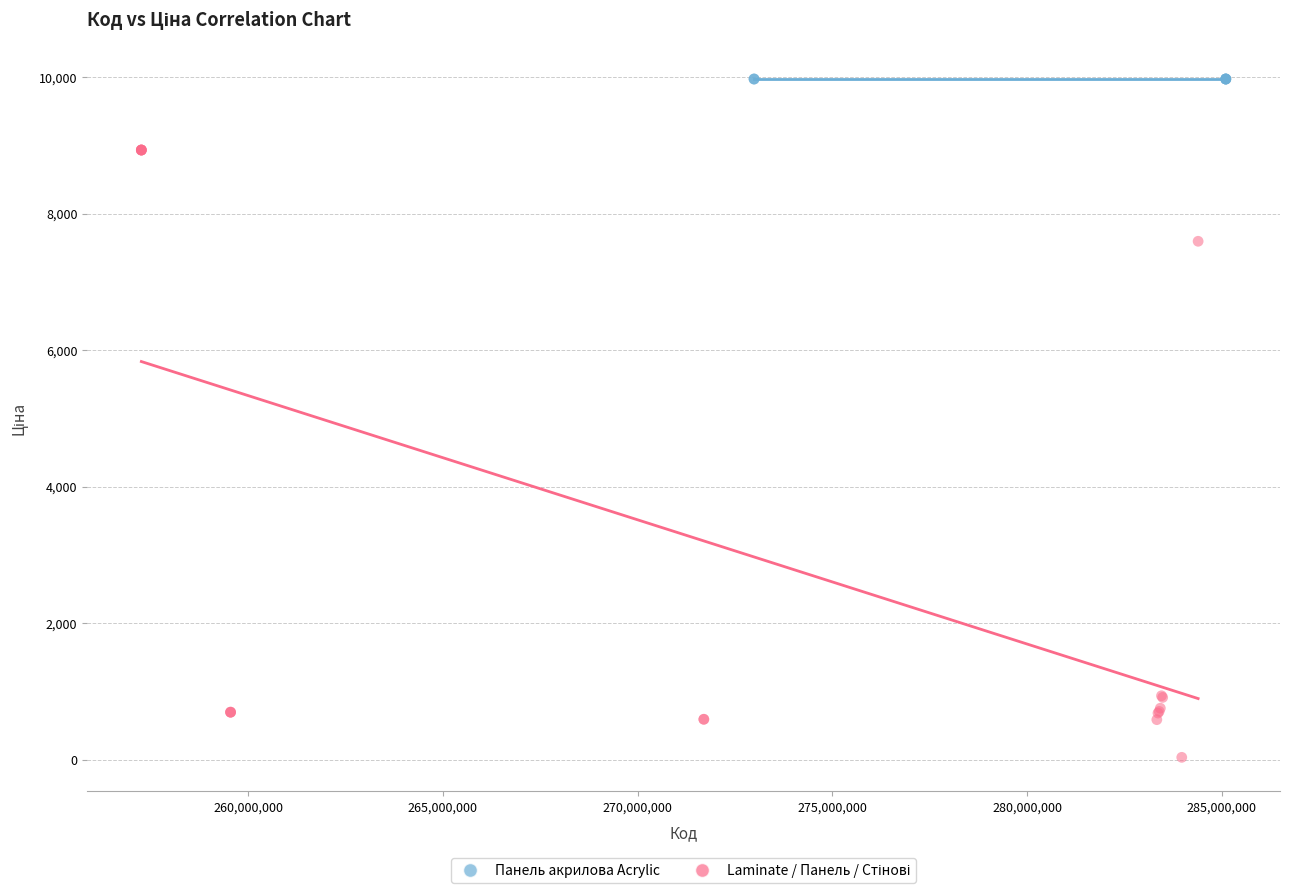

Which series contains the highest Y value?

Панель акрилова Acrylic